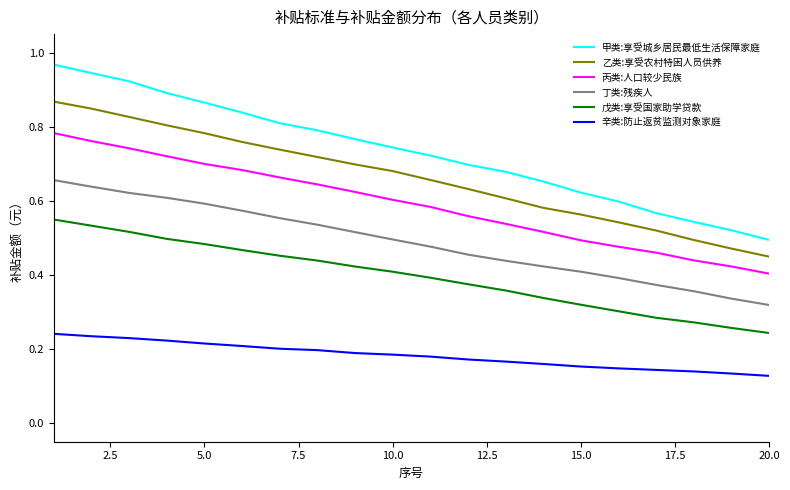

List the series in order of their peak value, lowest first.

辛类:防止返贫监测对象家庭, 戊类:享受国家助学贷款, 丁类:残疾人, 丙类:人口较少民族, 乙类:享受农村特困人员供养, 甲类:享受城乡居民最低生活保障家庭